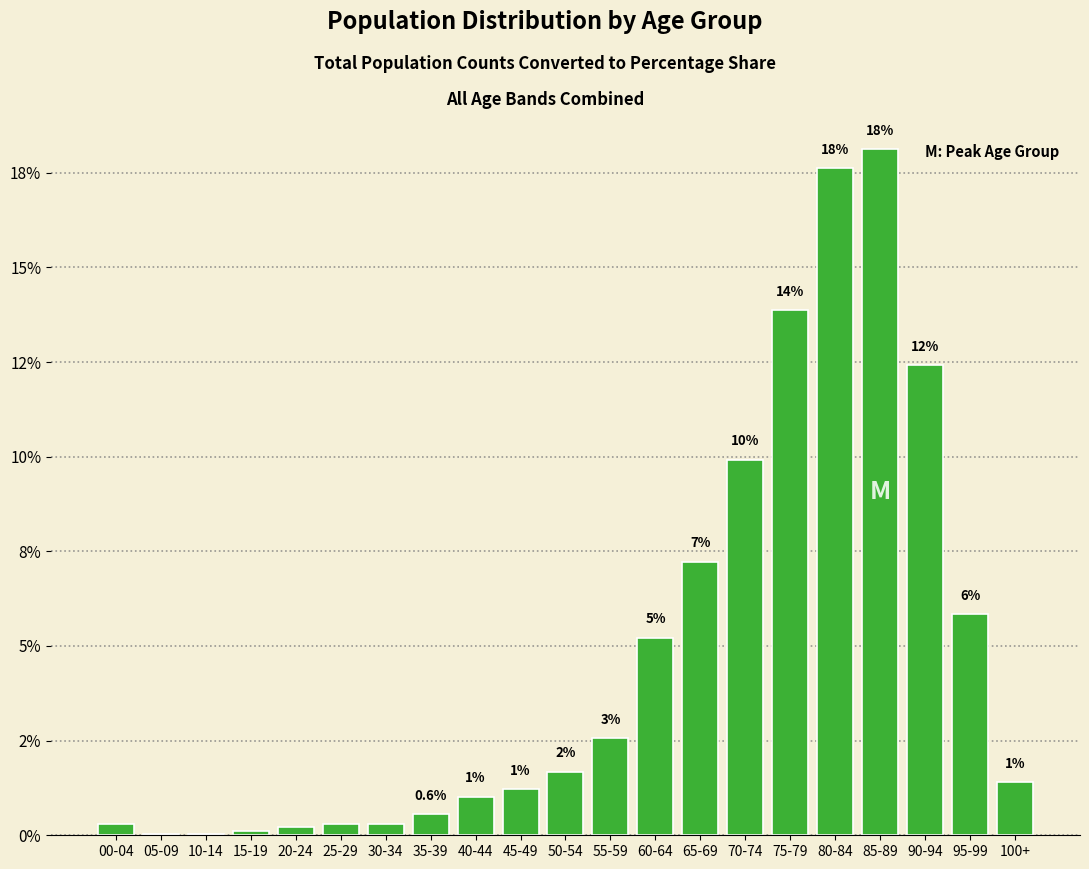

The chart shows a value of 1.0 at 40-44. True or false?

True